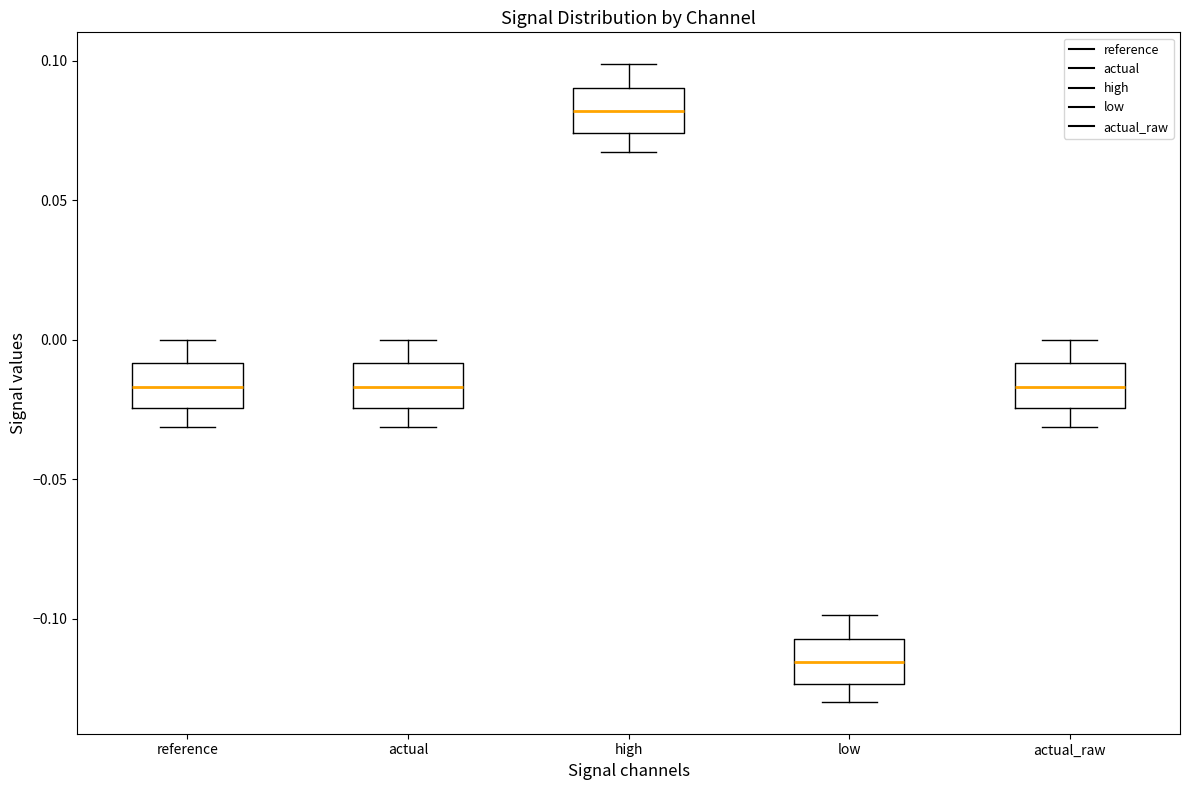

Which box's median line is the highest?

high